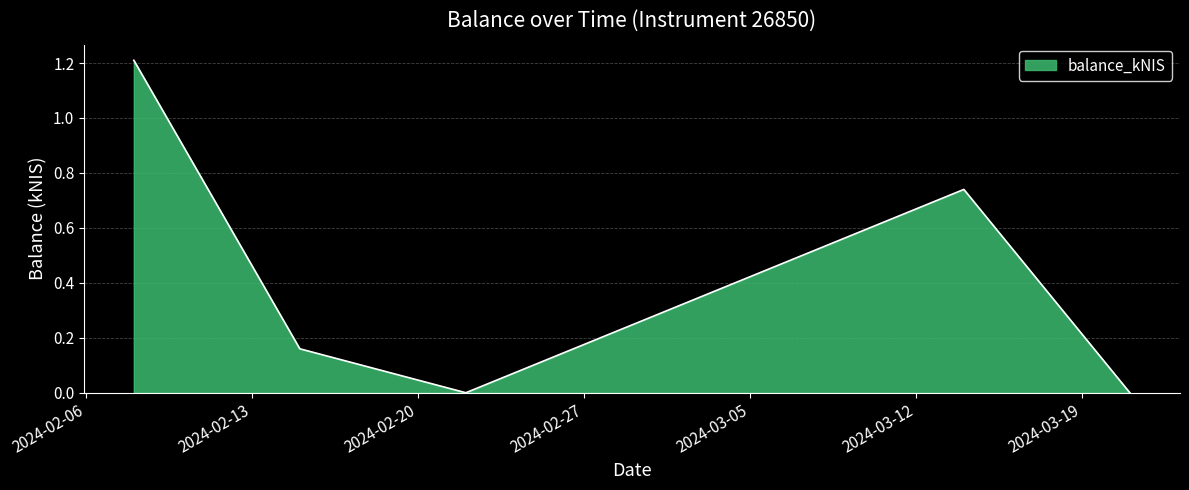

What is the greatest value displayed?

1.2